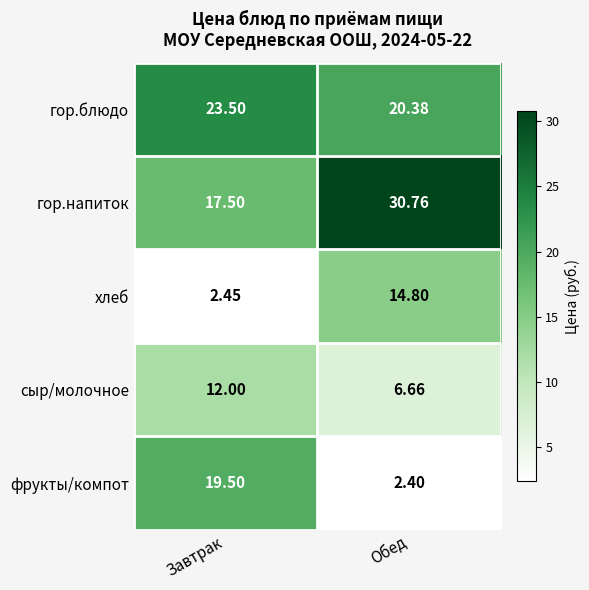

Which label corresponds to the largest value in the chart?

Обед